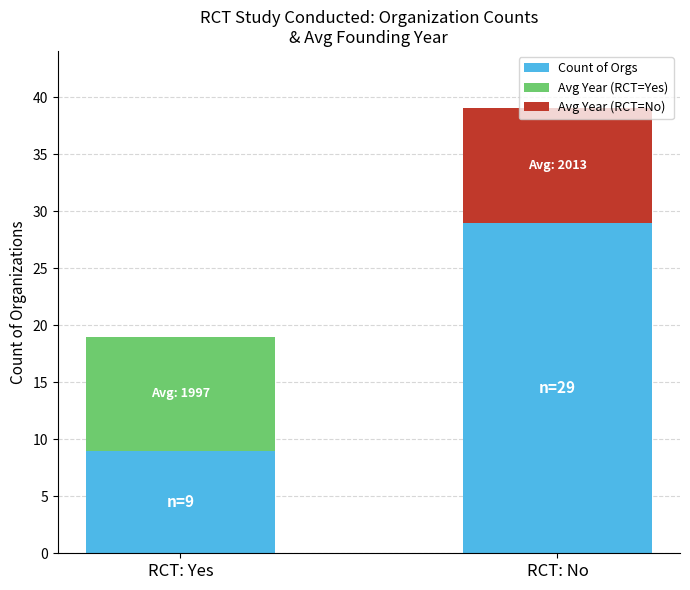

At which category is the sum across all series the highest?

RCT: No